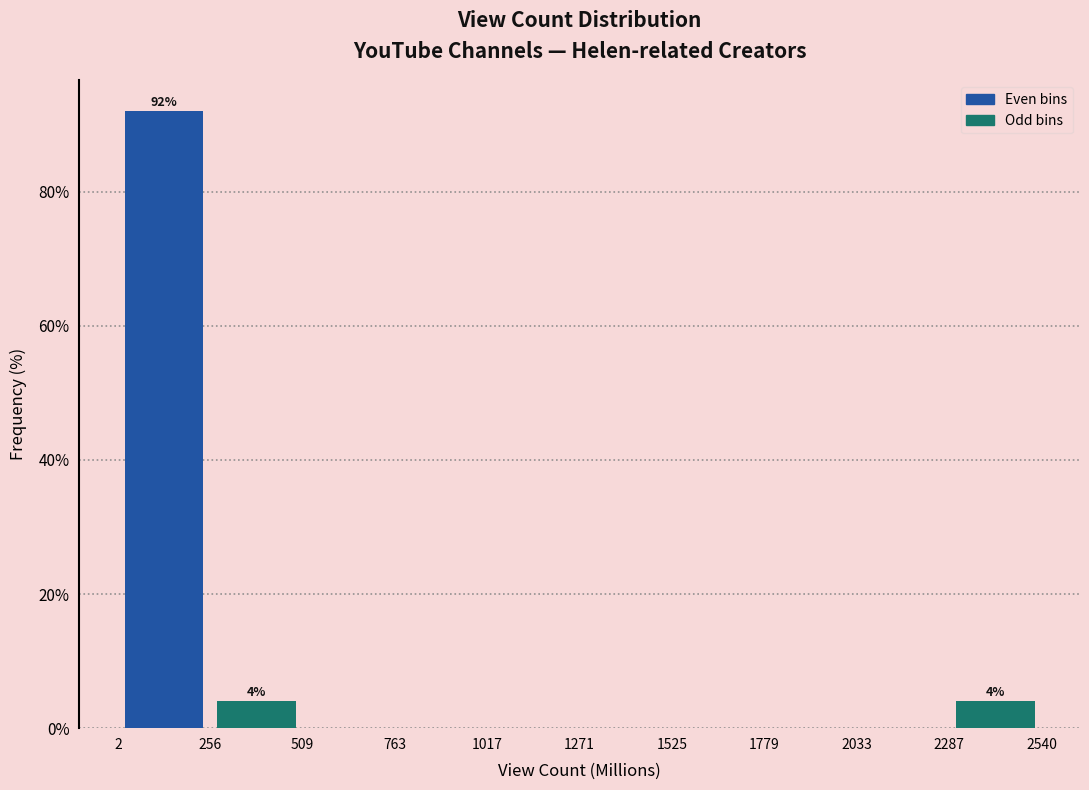

Which range on the x-axis has the tallest bar?

2 to 256